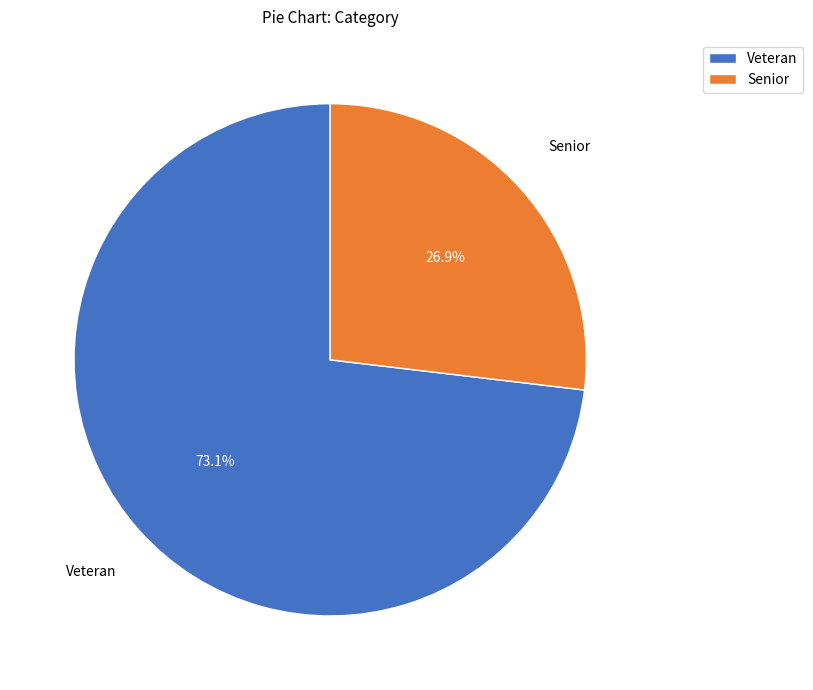

Does Senior represent more than half of the total?

No